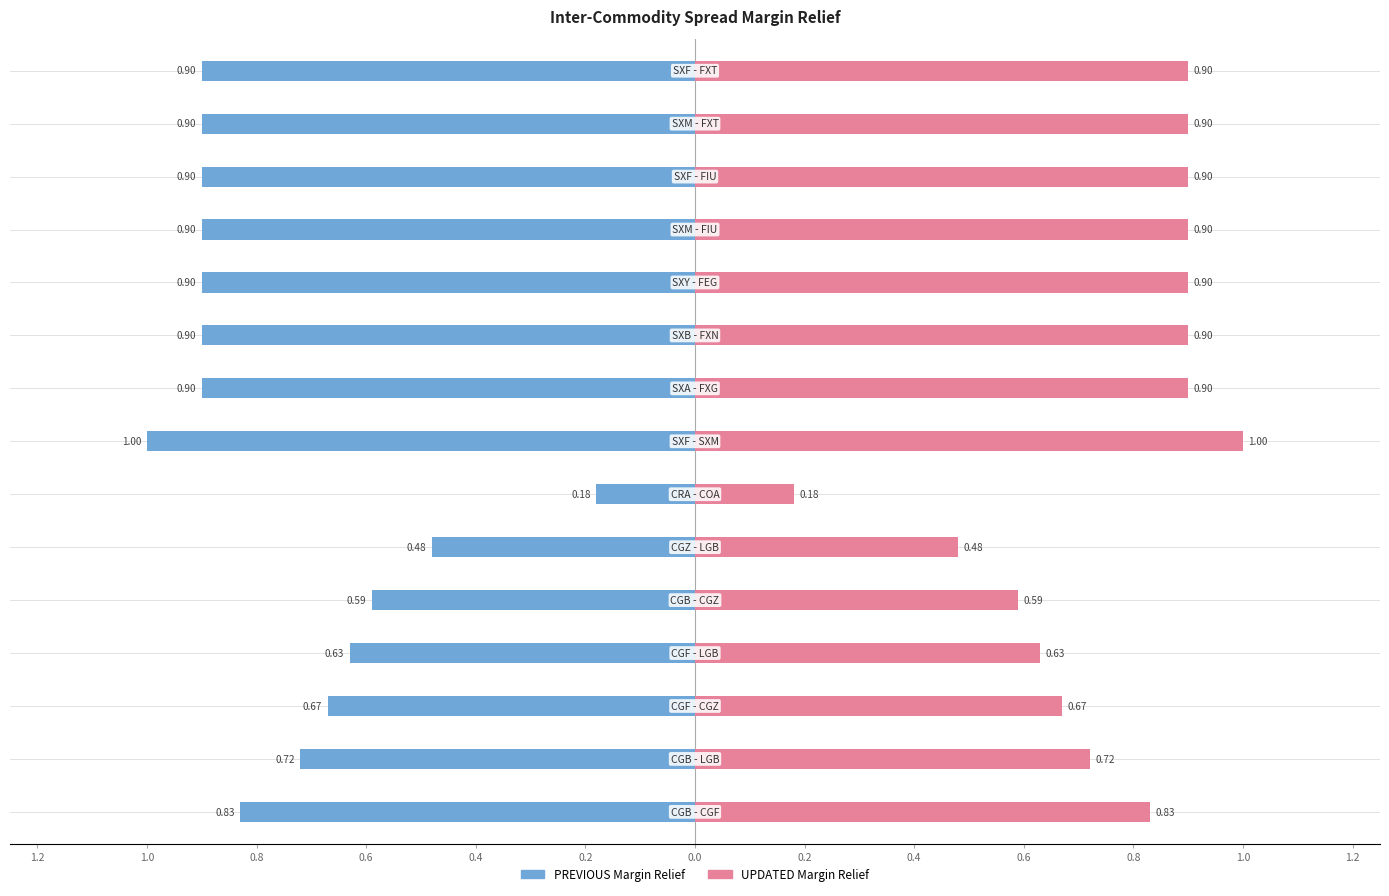

What are all the series names shown in the legend?

PREVIOUS Margin Relief, UPDATED Margin Relief